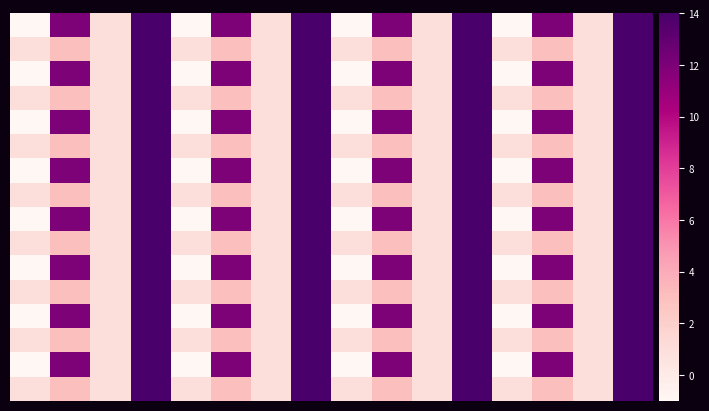

How many distinct data groups are displayed?

16